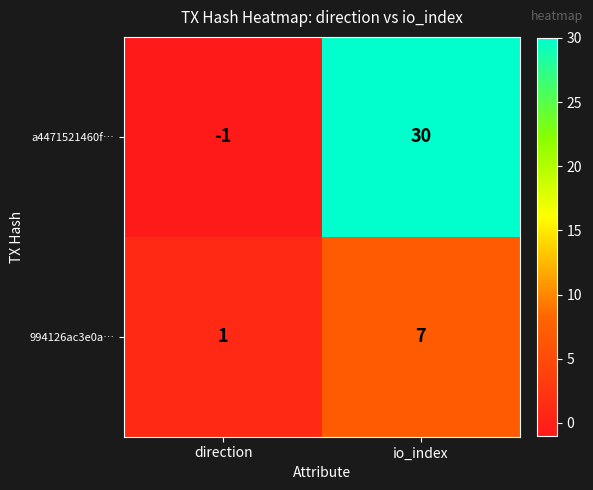

The value of a4471521460f… at io_index is 30. True or false?

True